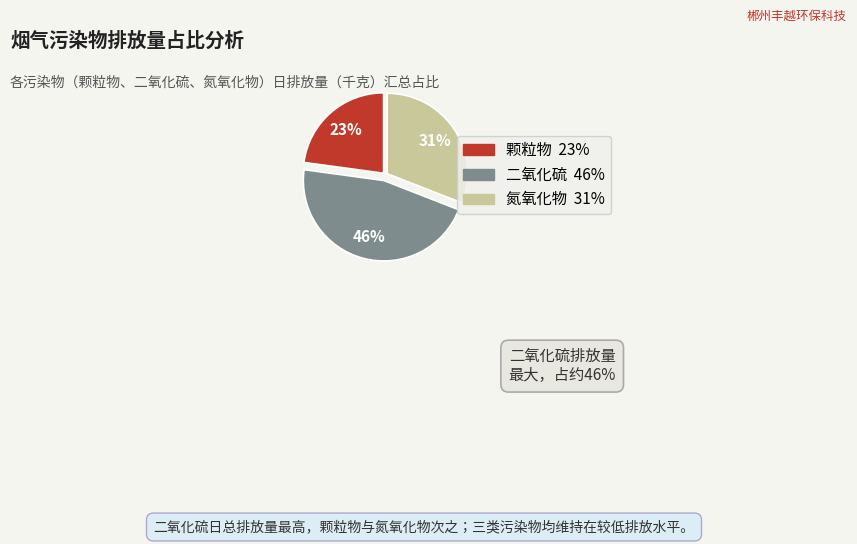

True or false: 颗粒物 accounts for 1% of the total.

False